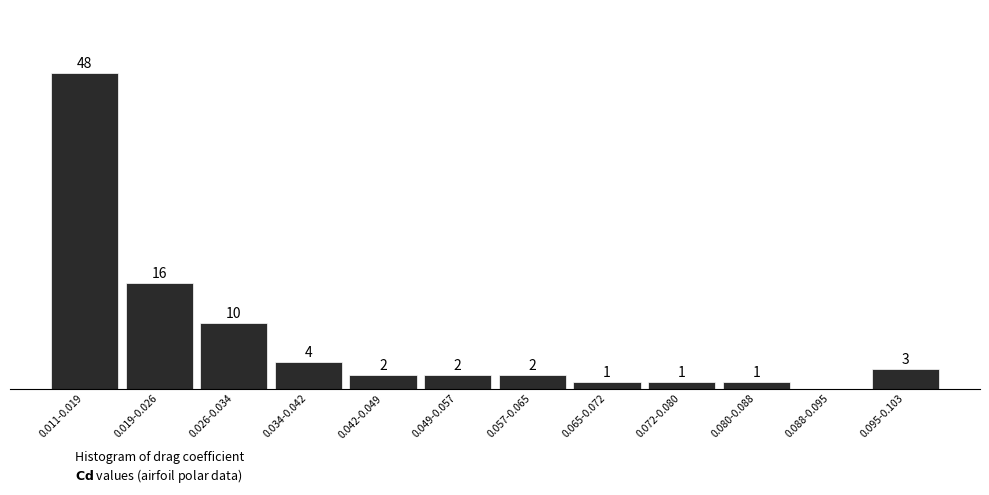

Which has a higher value, 0.011-0.019 or 0.088-0.095?

0.011-0.019